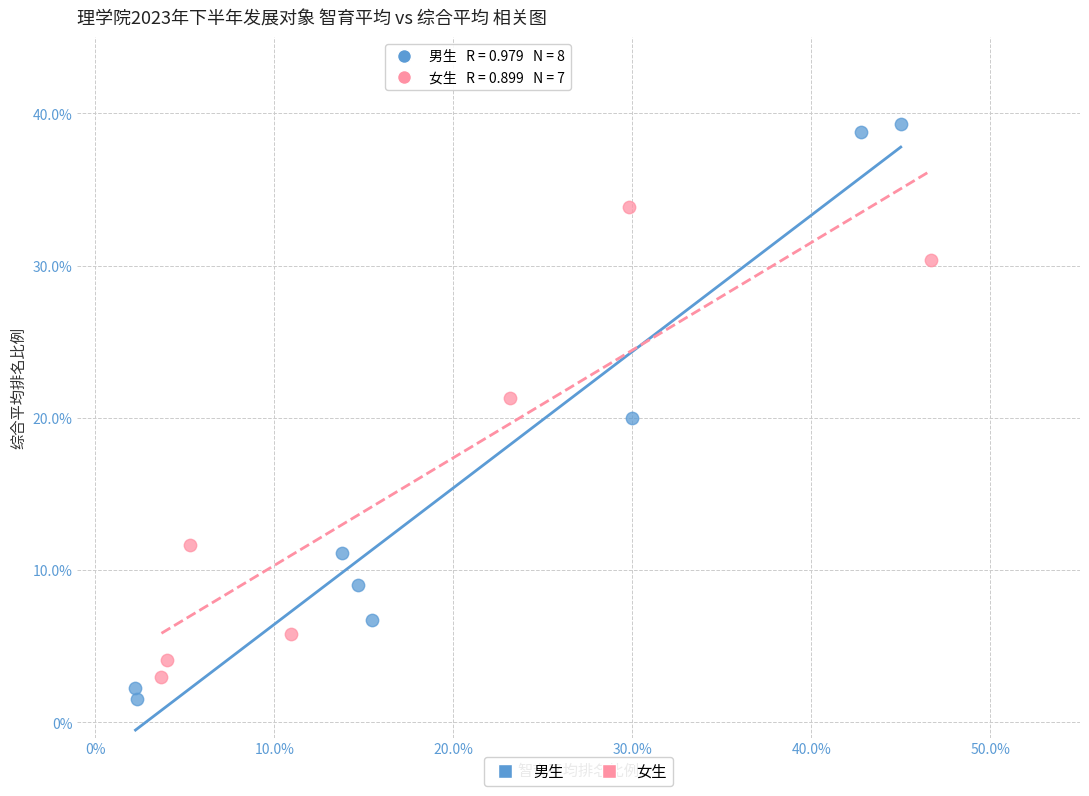

What are all the series names shown in the legend?

男生, 女生